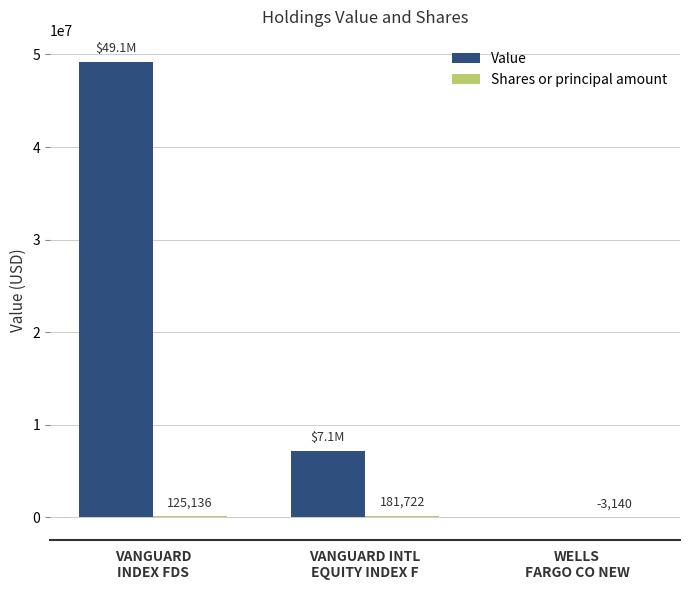

What is the sum of all Value values?

56266227